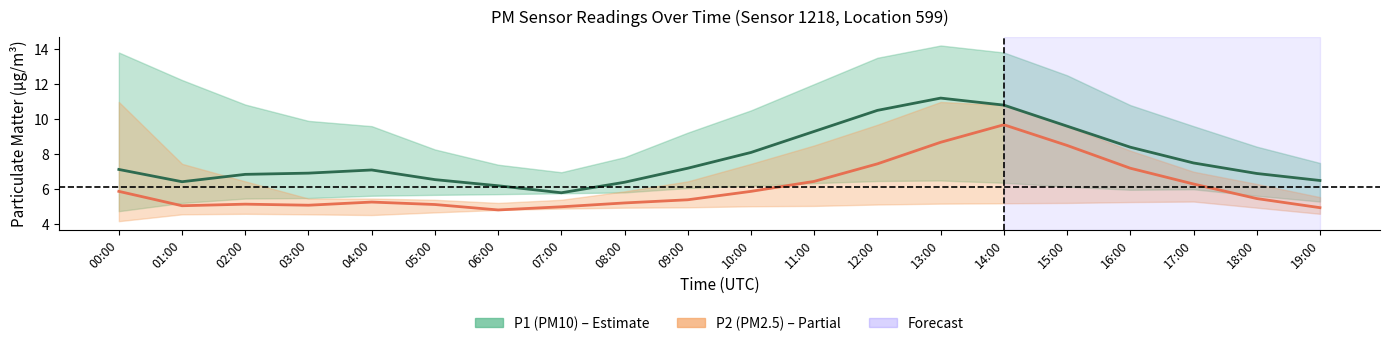

Which has a higher value, 14:00 or 18:00?

14:00